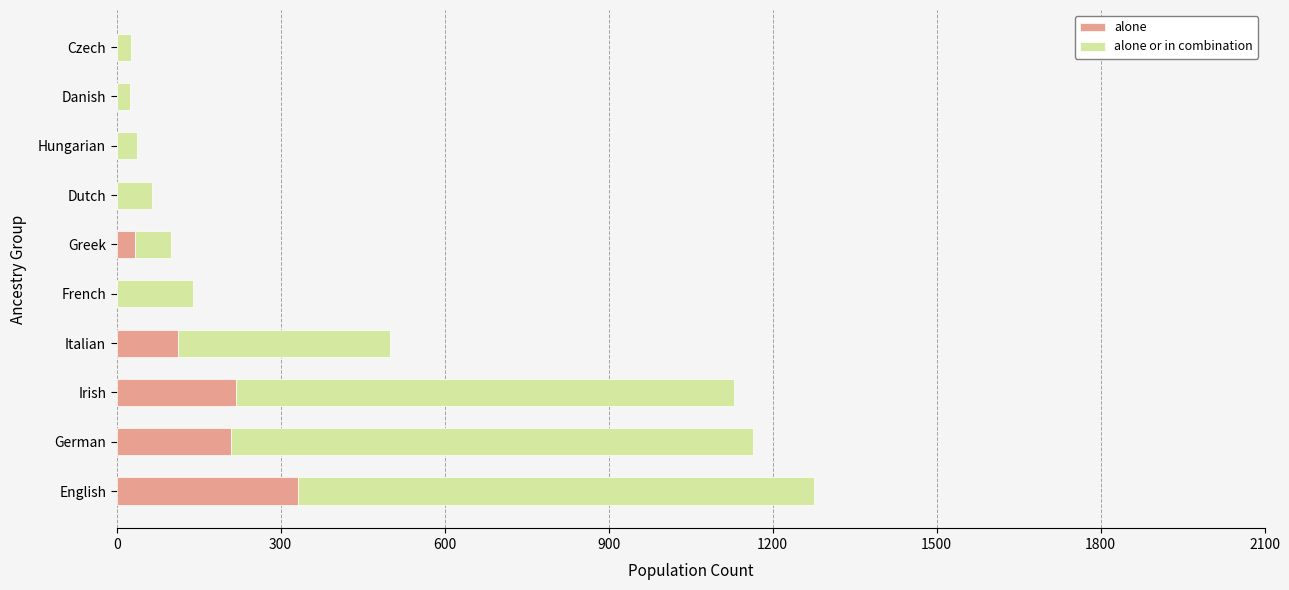

Is it true that alone equals 187 at Hungarian?

False